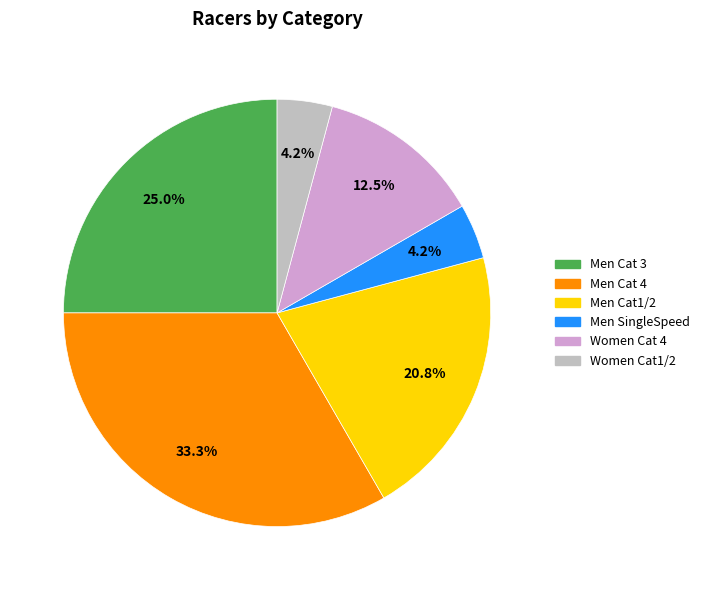

Is the sum of Men SingleSpeed and Women Cat1/2 greater than half?

No